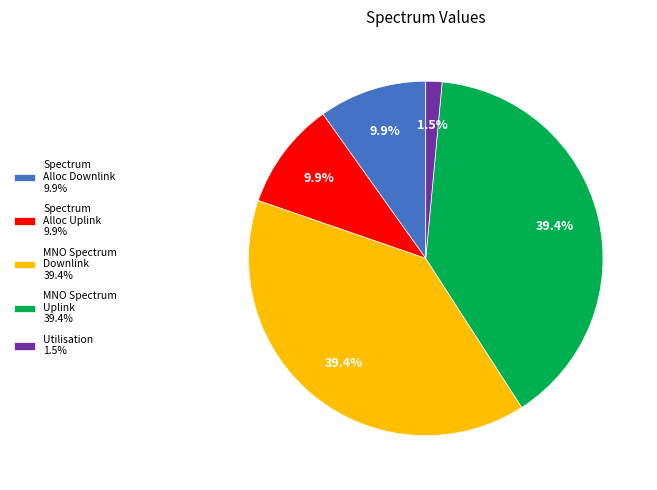

Is the sum of MNO Spectrum Downlink 39.4% and Utilisation 1.5% greater than half?

No